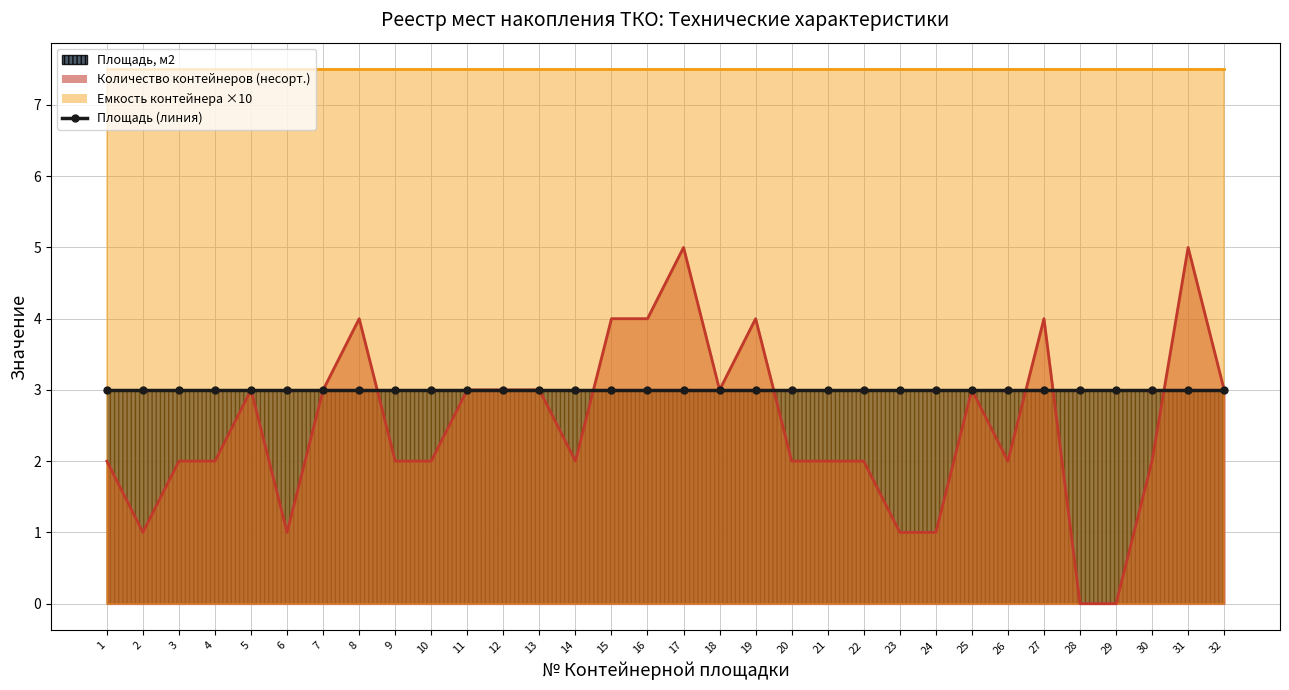

At which category is the sum across all series the highest?

17